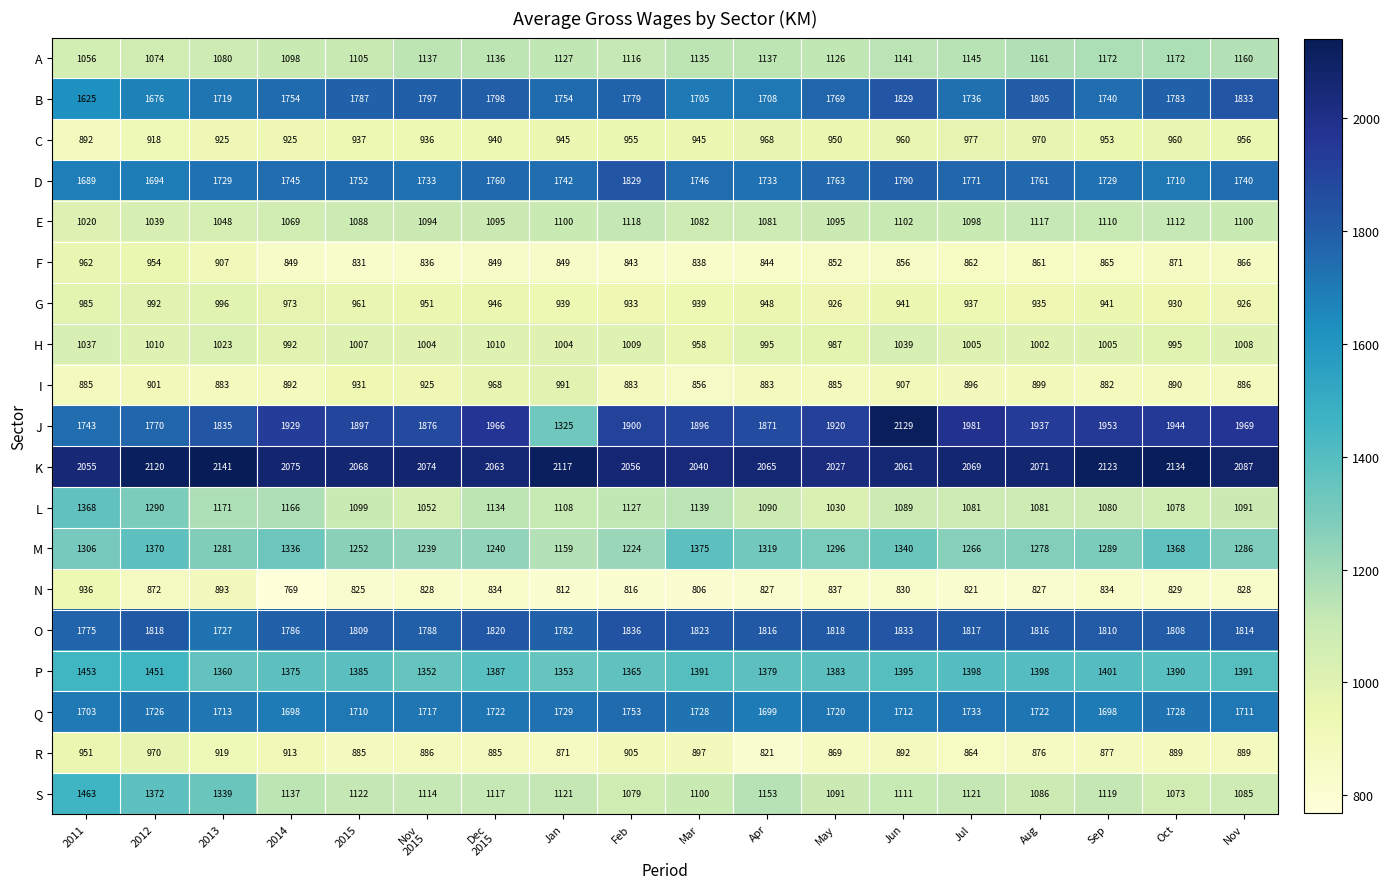

The R series shows 581 at May. True or false?

False